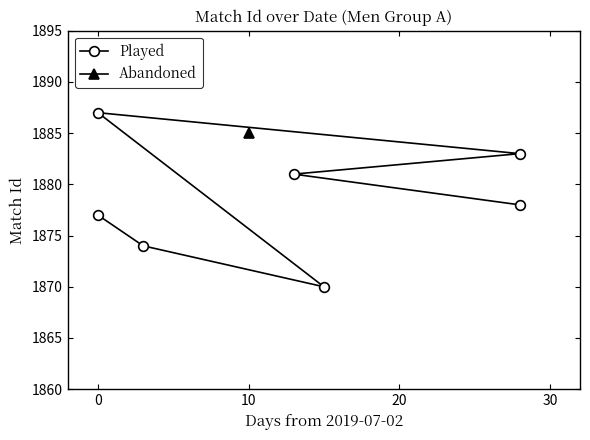

How many data points does each series have?

7